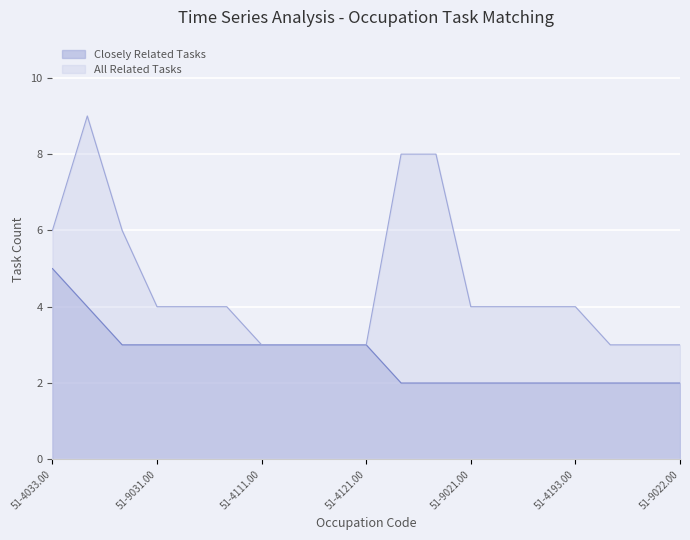

Where does the Closely Related Tasks series first go above 3?

51-4033.00